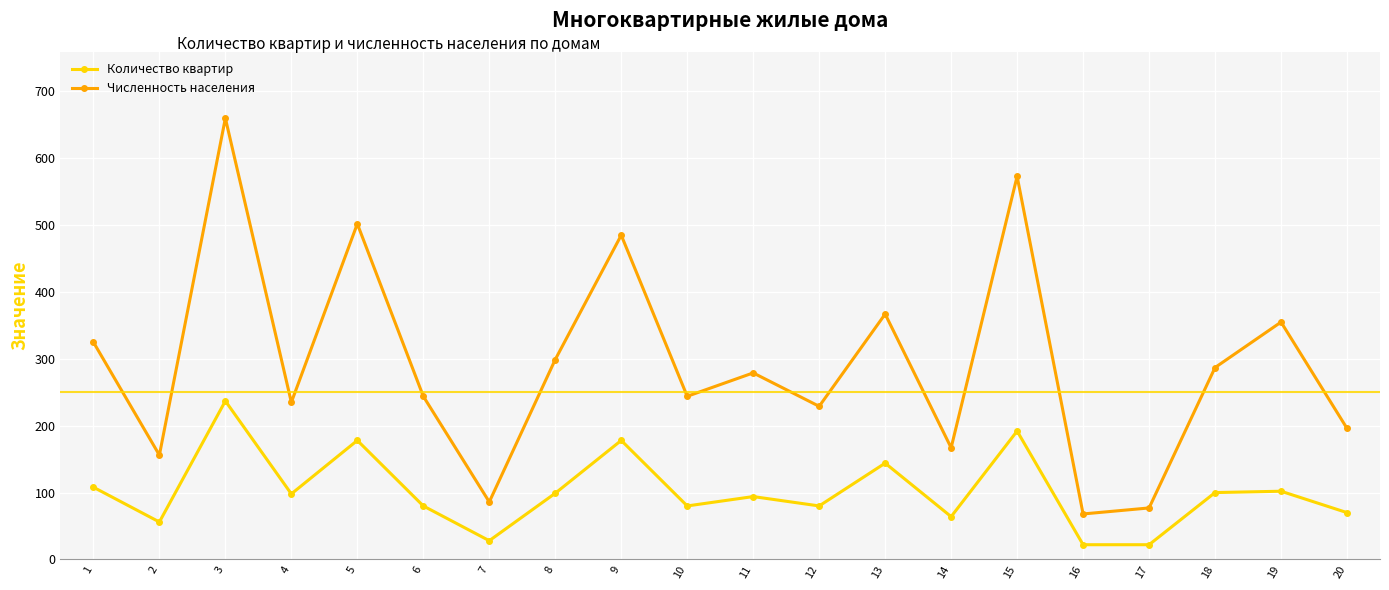

Which category has the lowest value in the Численность населения series?

16